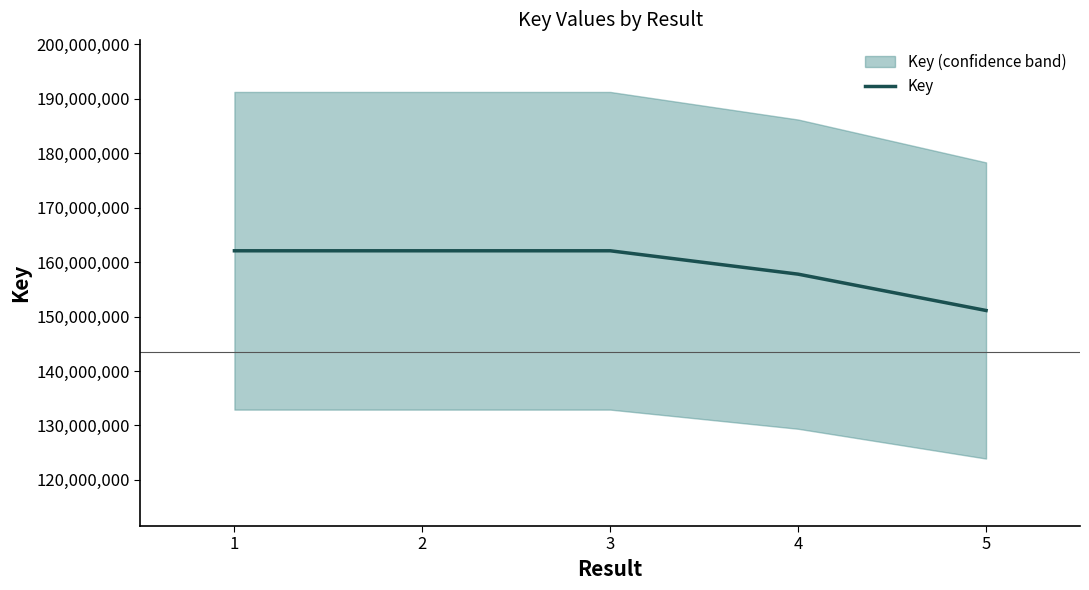

What is the maximum value shown in the chart?

162083865